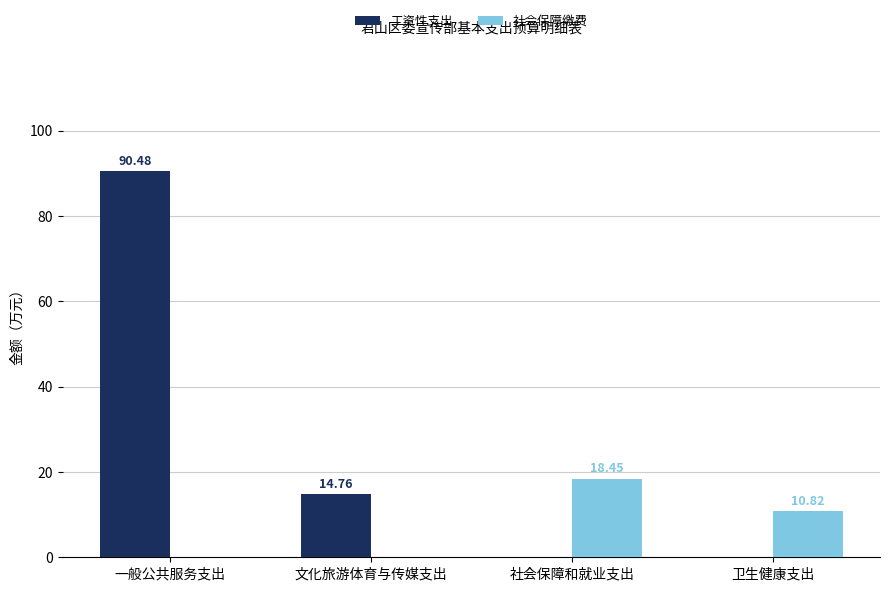

Does the chart contain stacked bars?

No